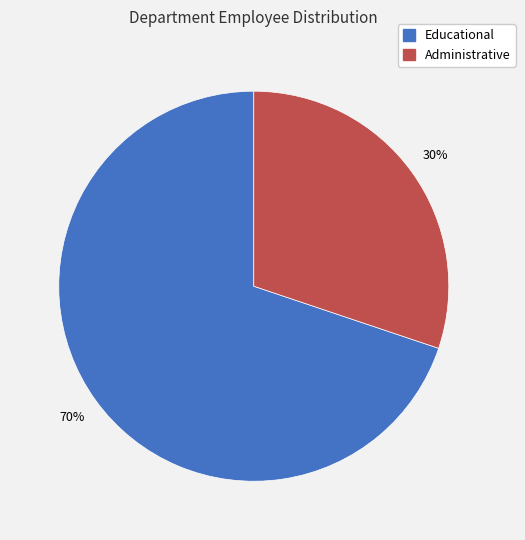

Rank the categories by value from lowest to highest.

Administrative, Educational